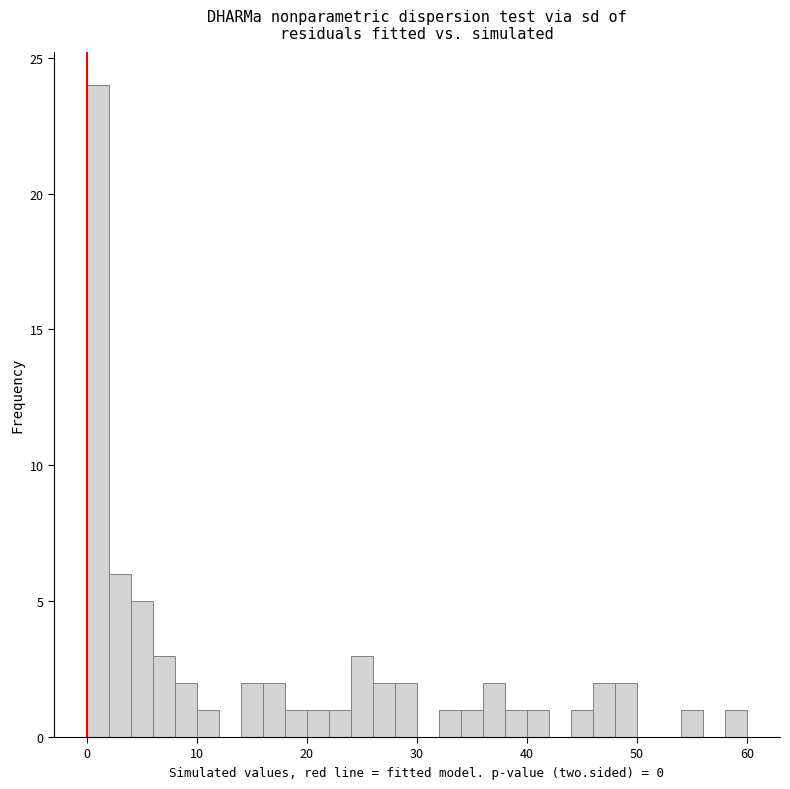

Around what value on the x-axis is the tallest bar? Give the approximate position of its centre, as read against the axis.

1